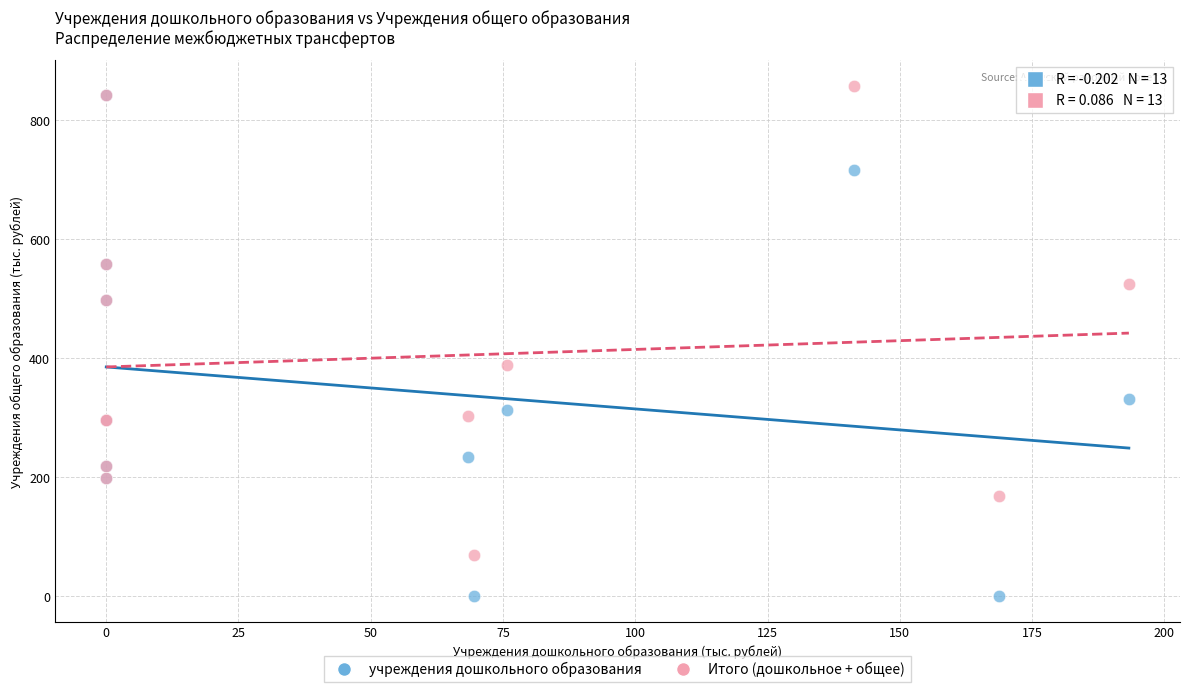

Which series has the widest spread of Y values?

учреждения дошкольного образования